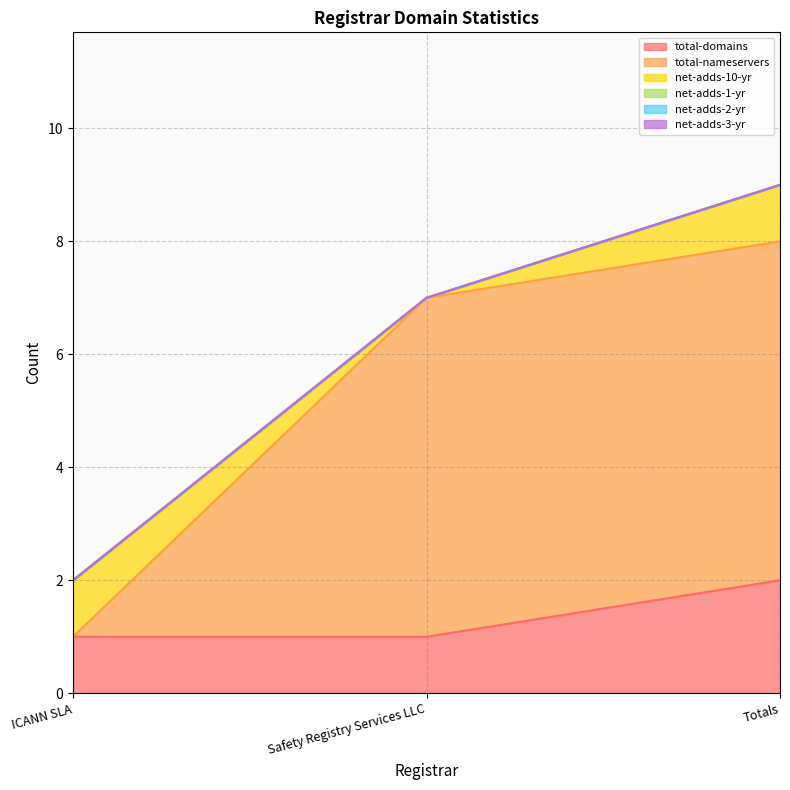

What is the spread (max minus min) of values at Safety Registry Services LLC?

6